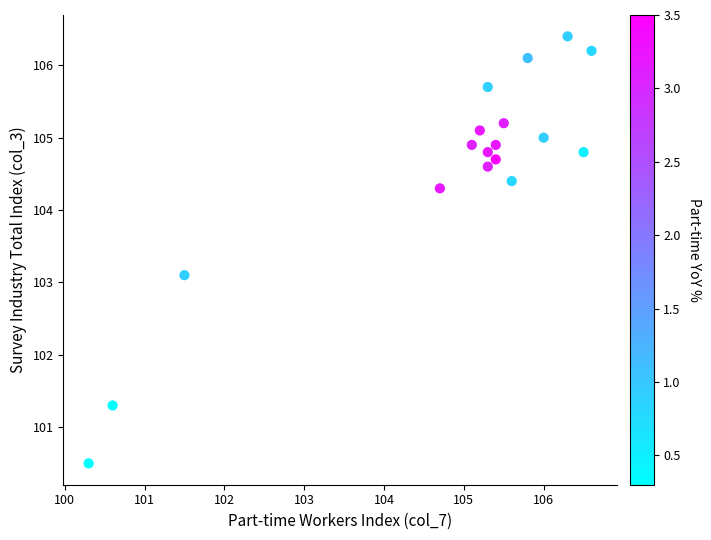

What Y value in the scatter plot is closest to 103?

103.1